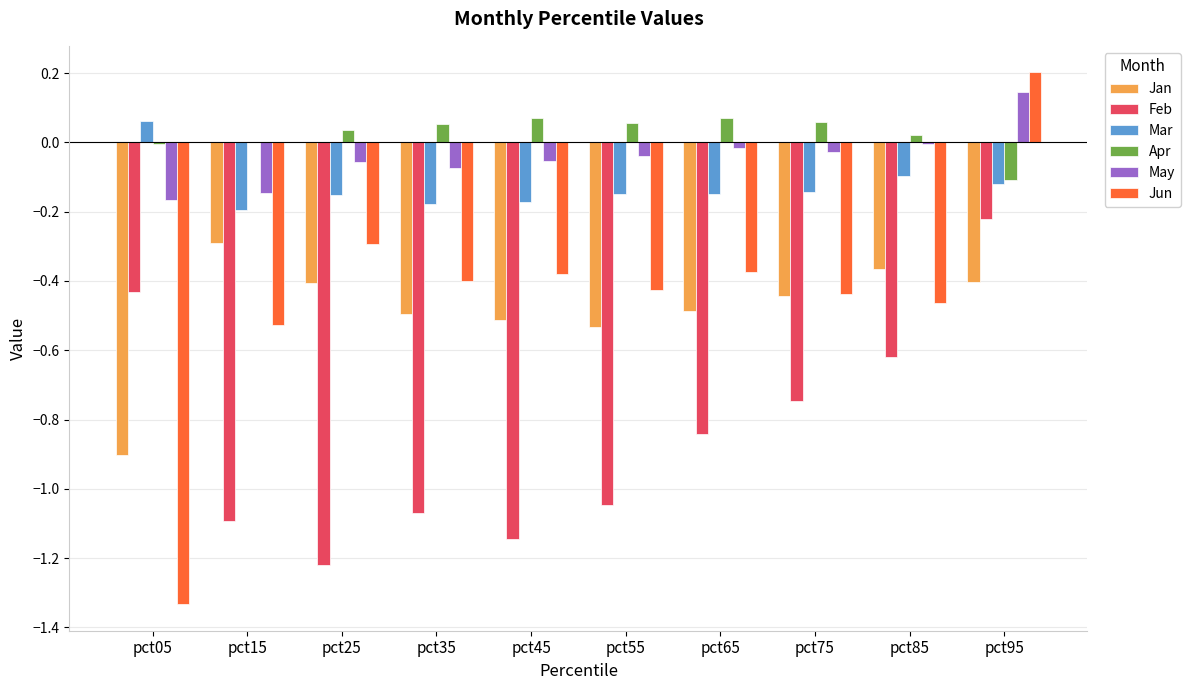

Does the chart contain stacked bars?

No